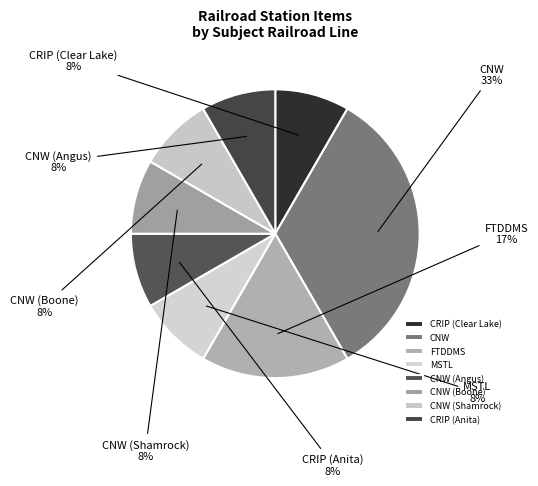

What is the largest slice in the pie chart?

CNW